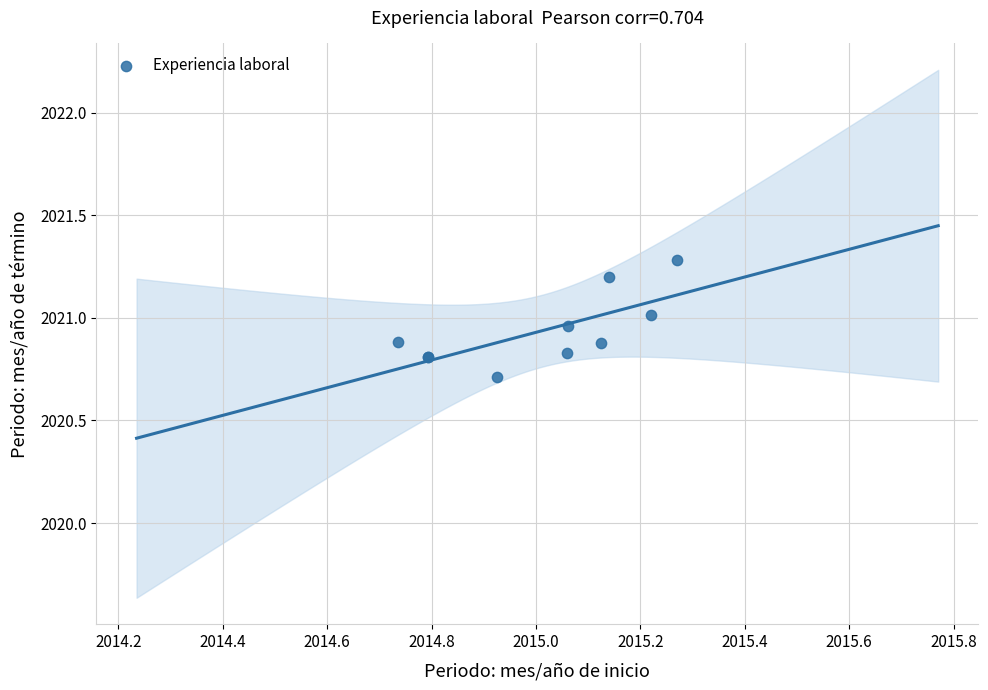

What Y value in the scatter plot is closest to 2020?

2020.7